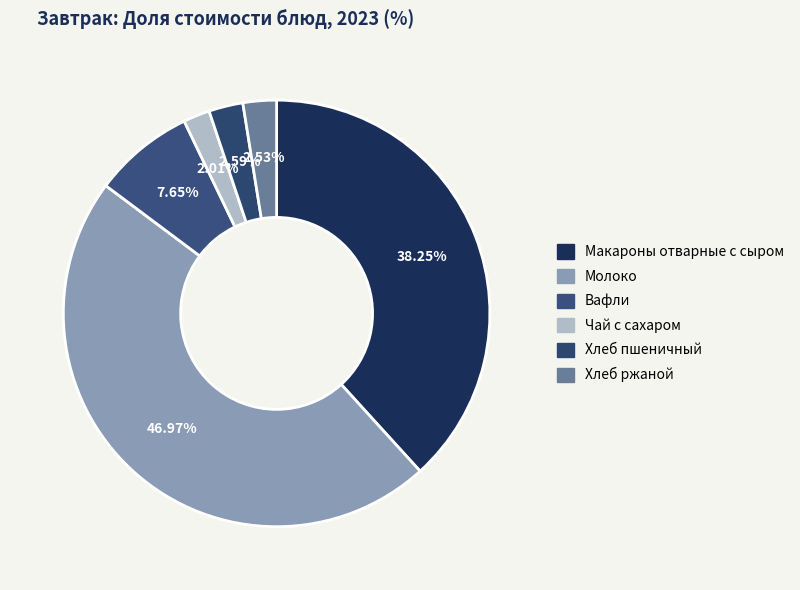

Approximately how many times larger is the value at Макароны отварные с сыром compared to Хлеб пшеничный?

14.8